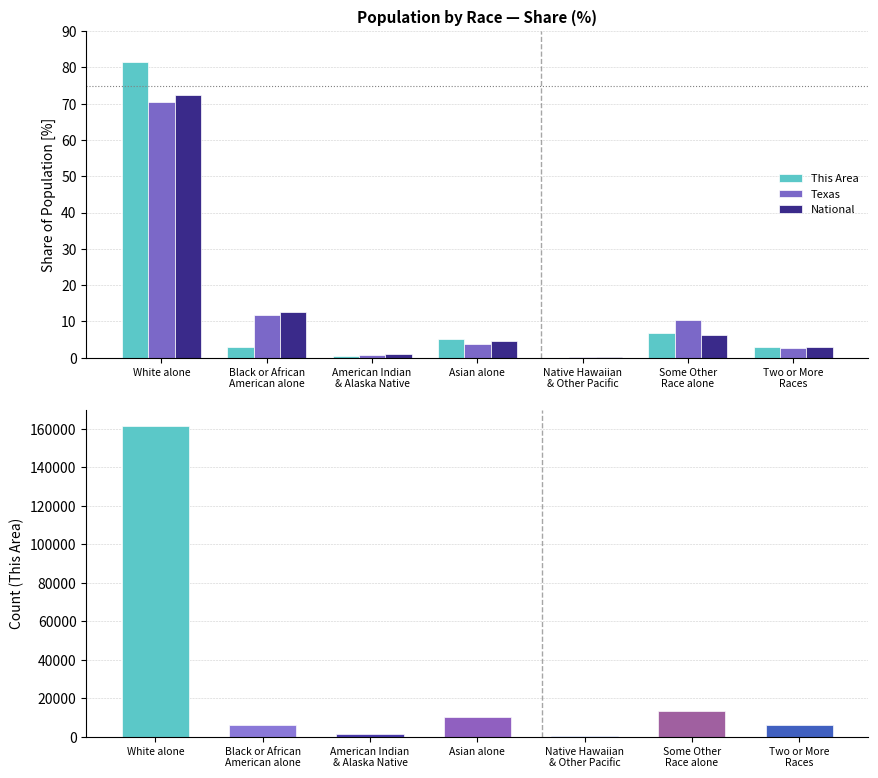

At which label does National first exceed 4?

White alone